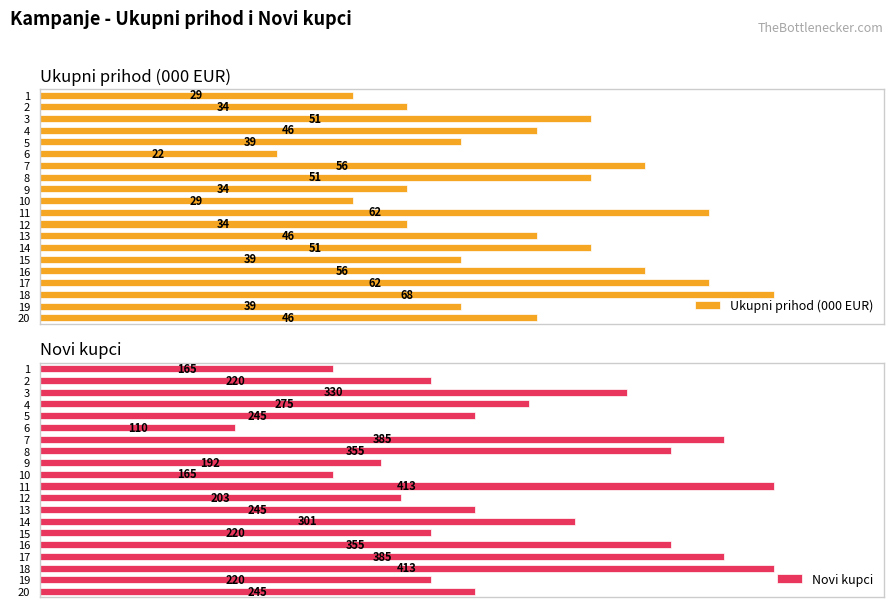

Which series has the largest total across all categories?

Novi kupci